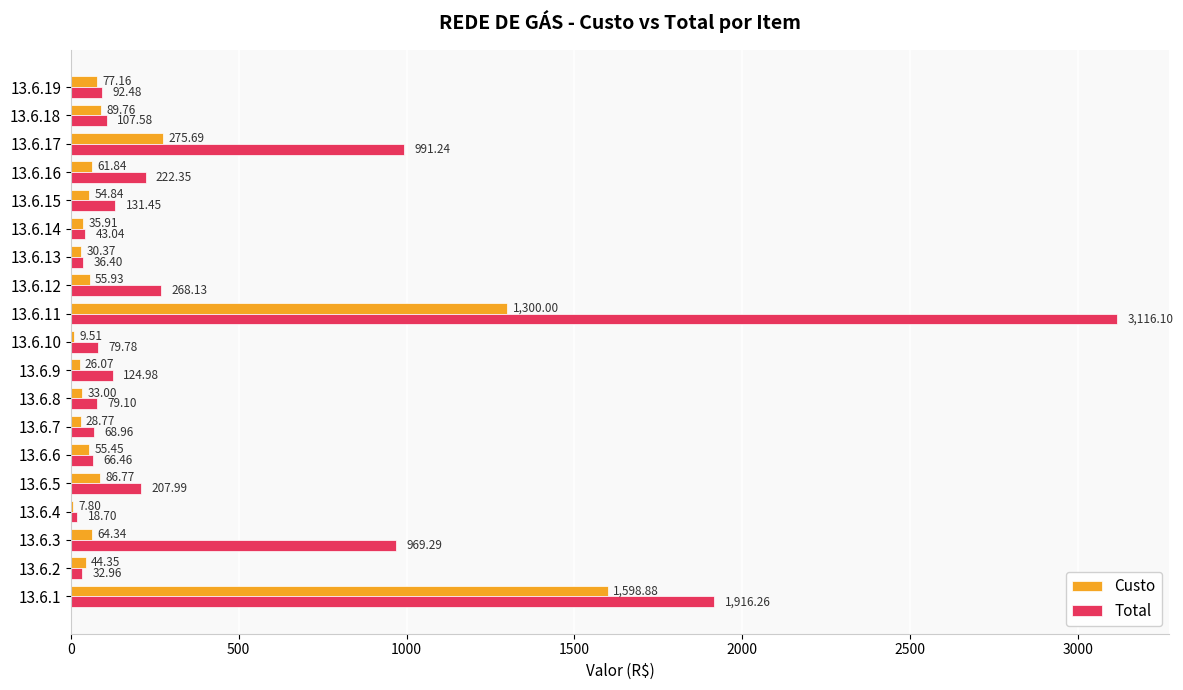

What is the sum of the Total values at 13.6.19 and 13.6.1?

2008.7